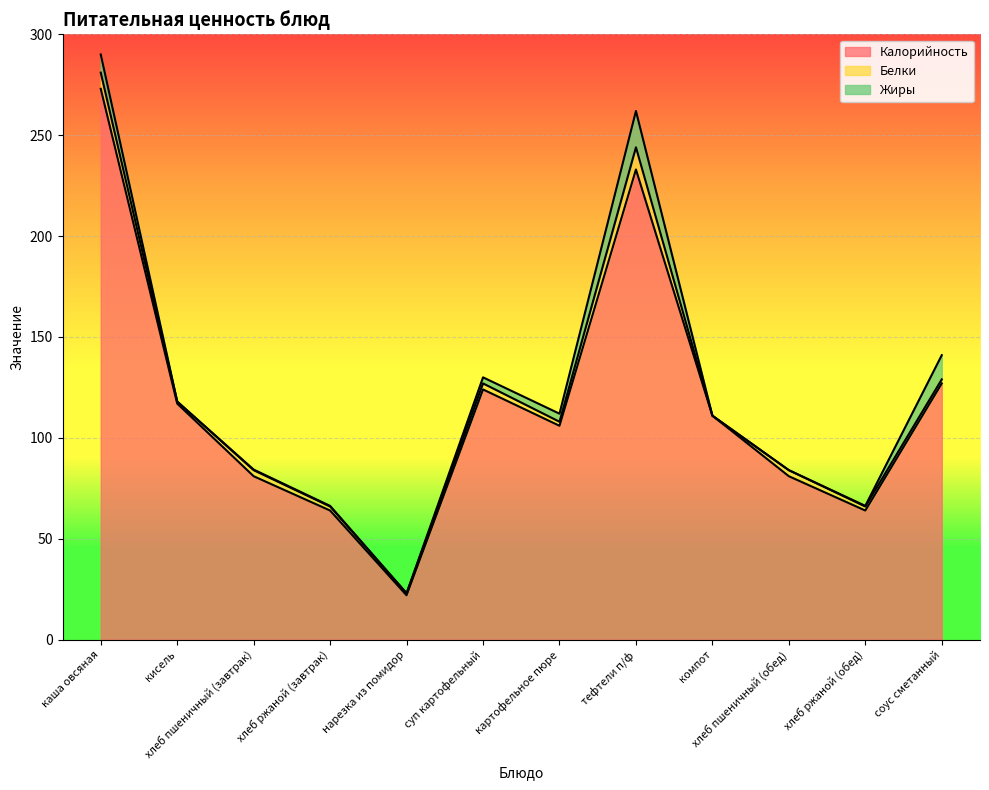

What is the sum of all Калорийность values?

1403.0